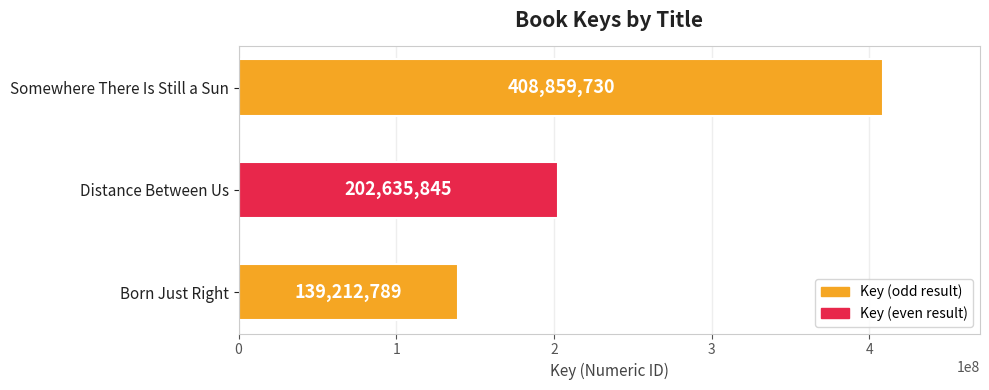

Read the value at Somewhere There Is Still a Sun, to the nearest 50.

408859750